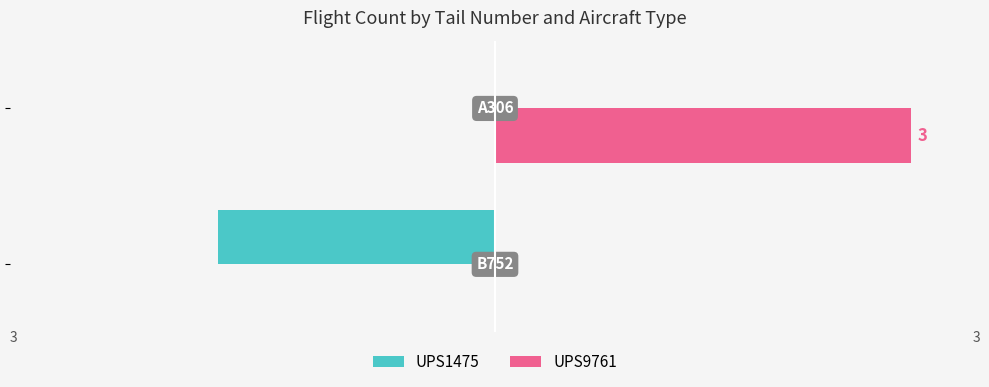

Which series has the largest total across all categories?

UPS9761